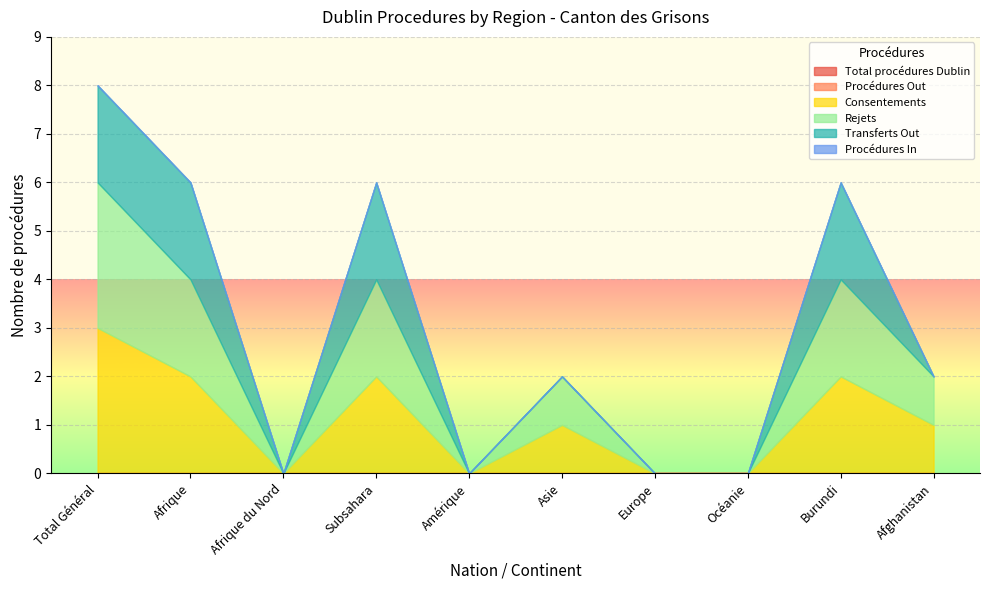

How many lines are shown in the chart?

6